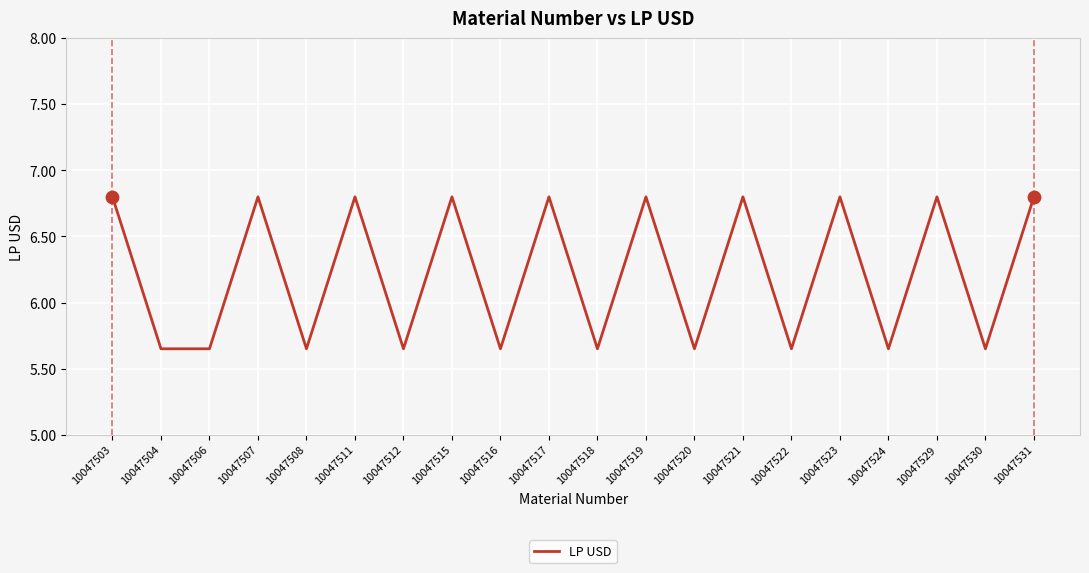

Between 10047523 and 10047506, which is larger?

10047523